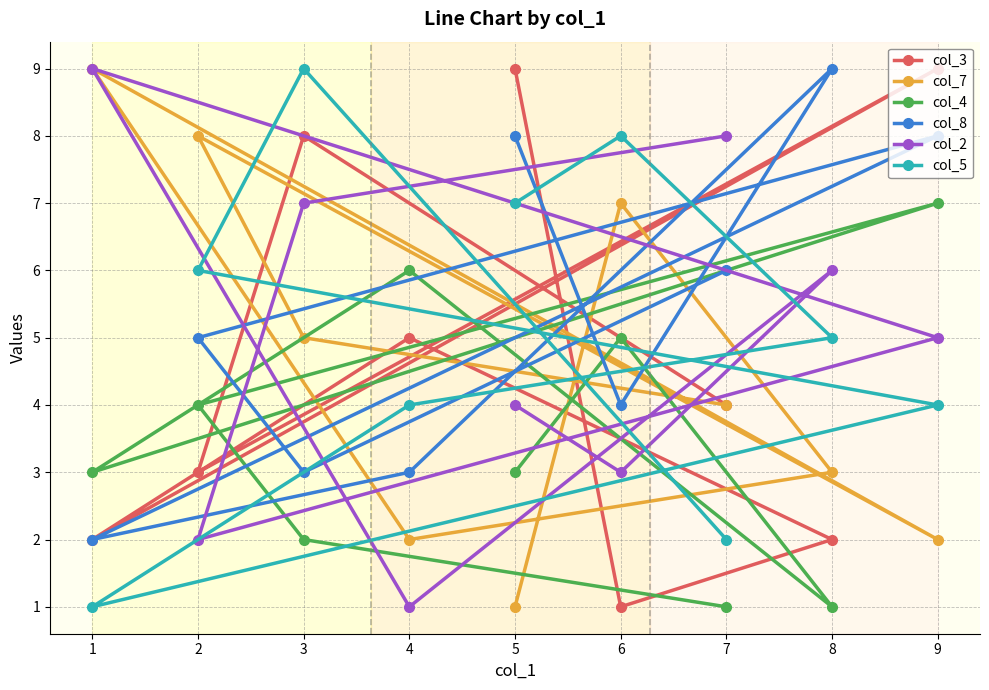

Rank the series by their maximum value, from highest to lowest.

col_3, col_7, col_8, col_2, col_5, col_4